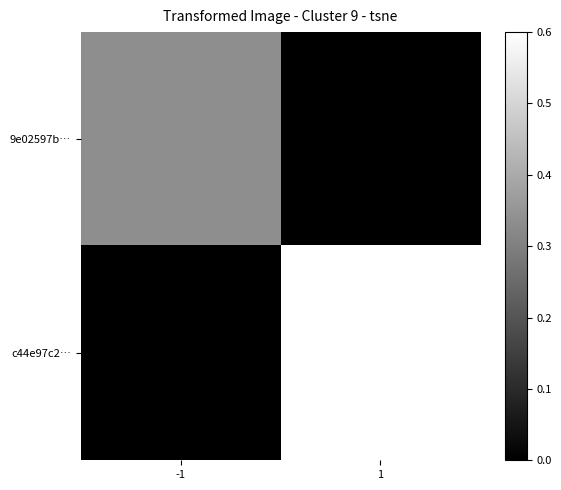

What is the total value across all series at -1?

0.3